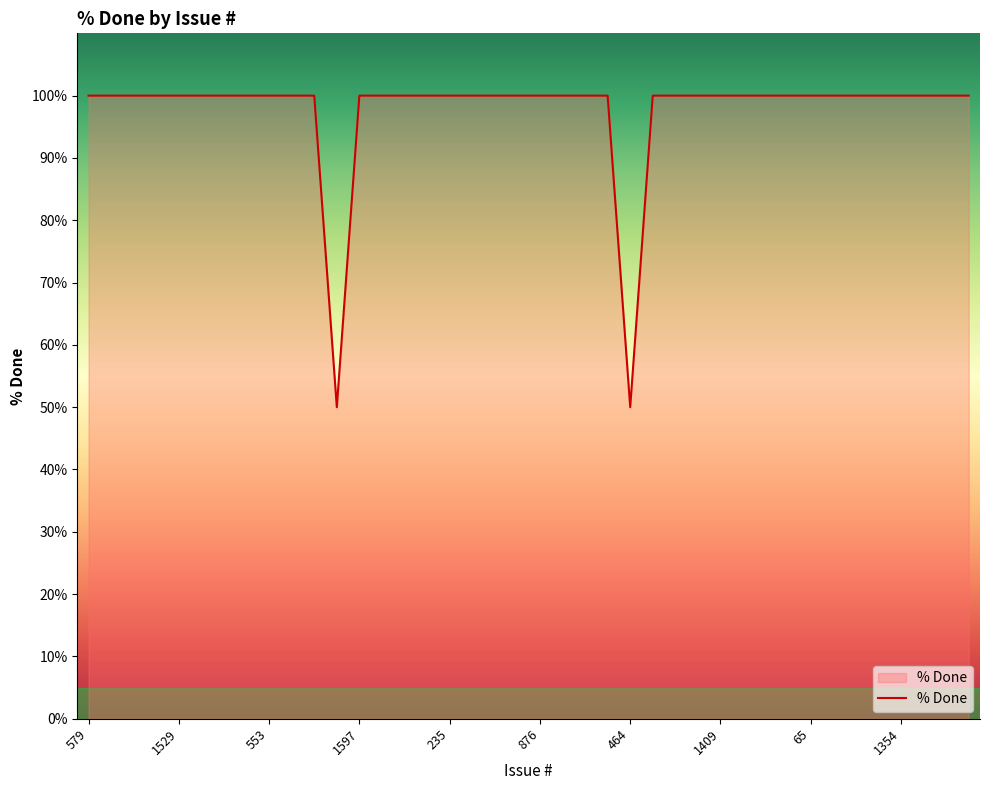

Does the chart have visible grid lines?

No